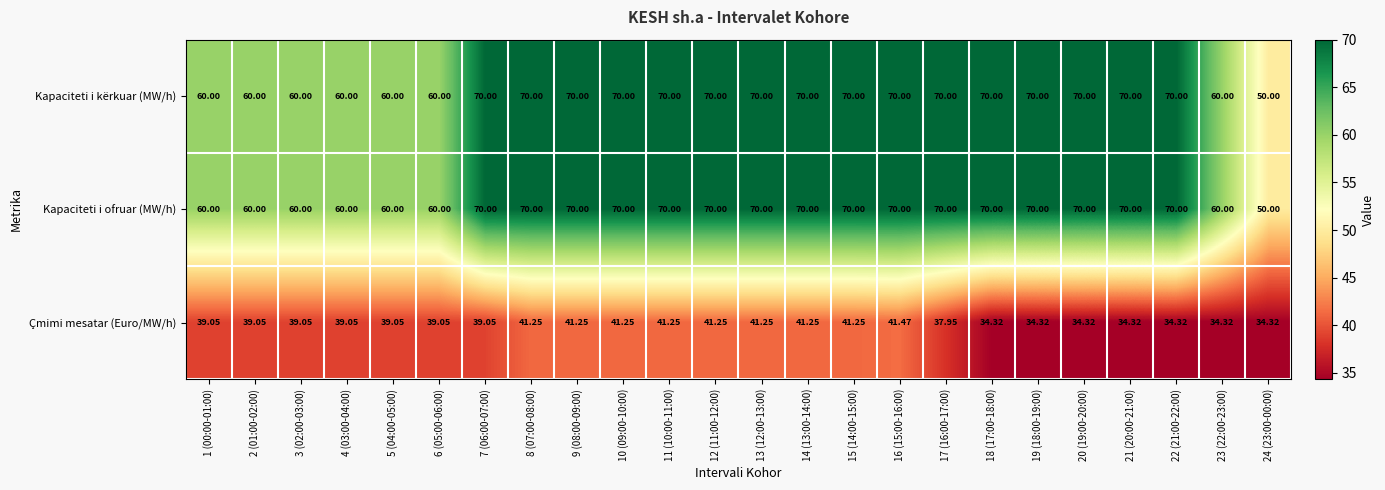

Between 7 (06:00-07:00) and 11 (10:00-11:00), which series saw the biggest shift?

Çmimi mesatar (Euro/MW/h)